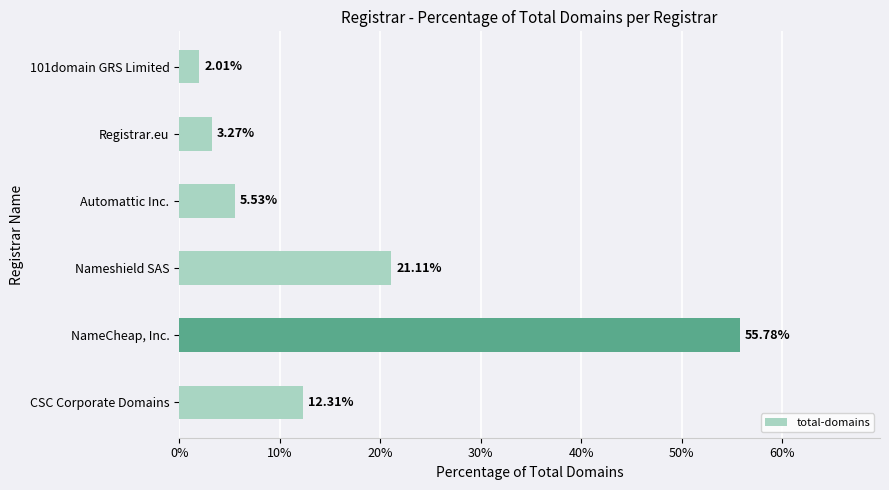

Approximately how many times larger is the value at NameCheap, Inc. compared to Automattic Inc.?

10.1